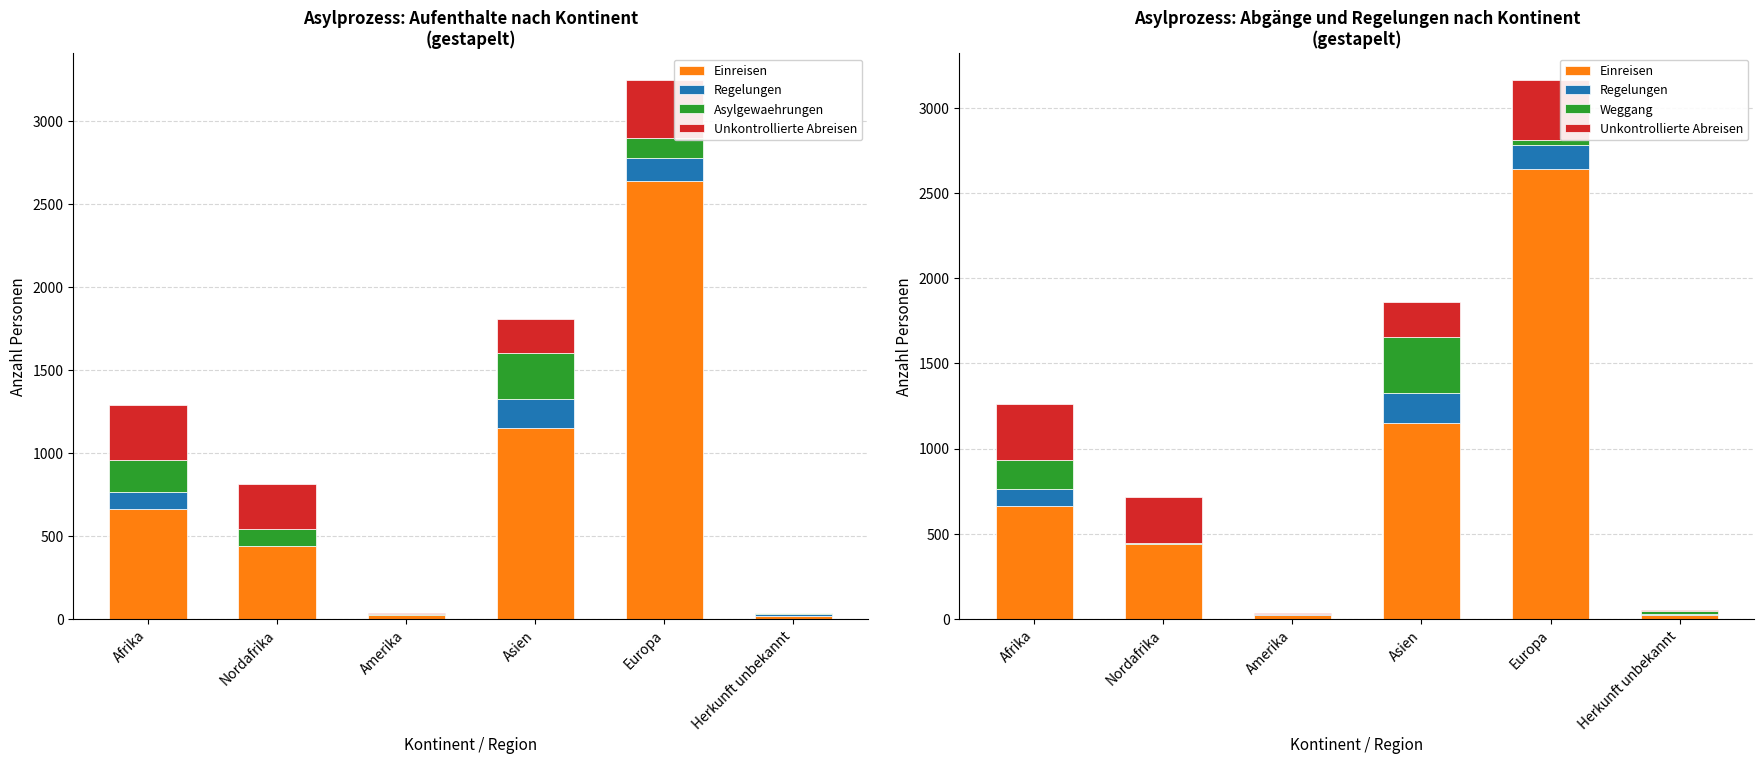

How many bars are there in each group?

5